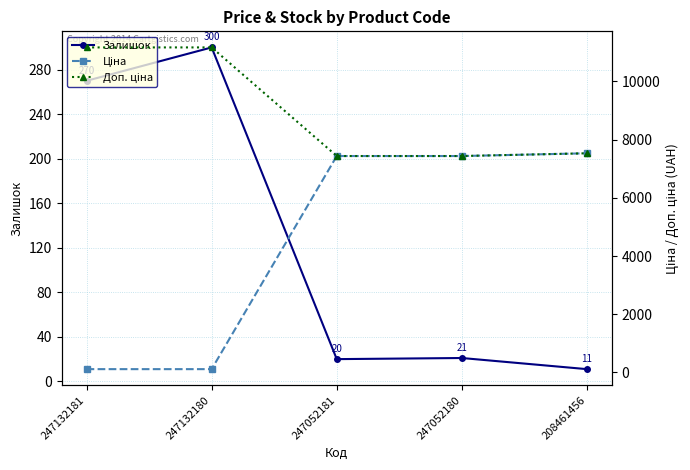

Reading left to right, transcribe all the data shown in this chart.

Залишок: 270.0	300.0	20.0	21.0	11.0
Ціна: 111.7	111.7	7436.2	7436.2	7530.7
Доп. ціна: 11169.0	11169.0	7436.2	7436.2	7530.7